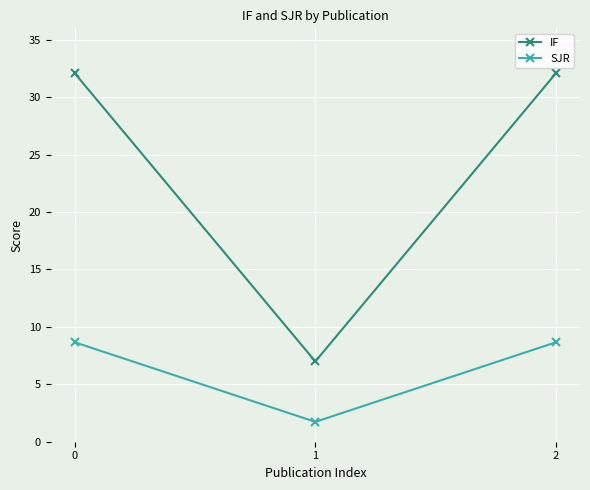

What is the maximum value for SJR?

8.7